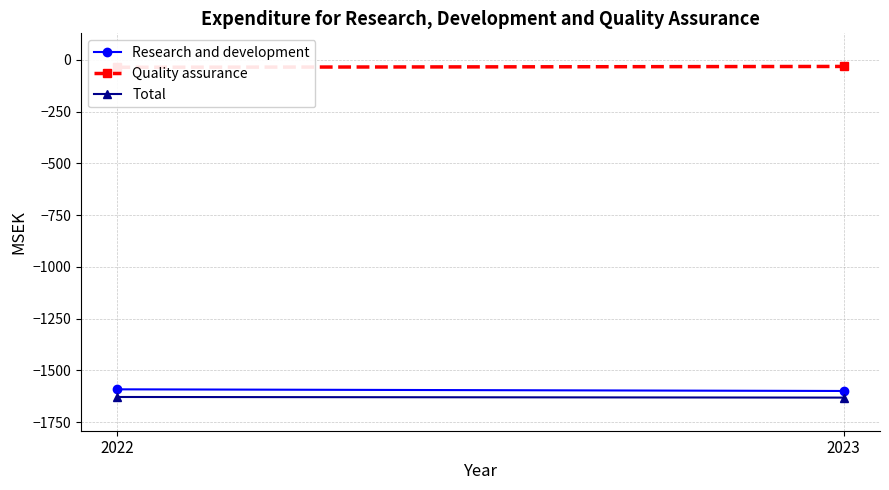

True or false: Total has a value of -1628 at 2022.

True